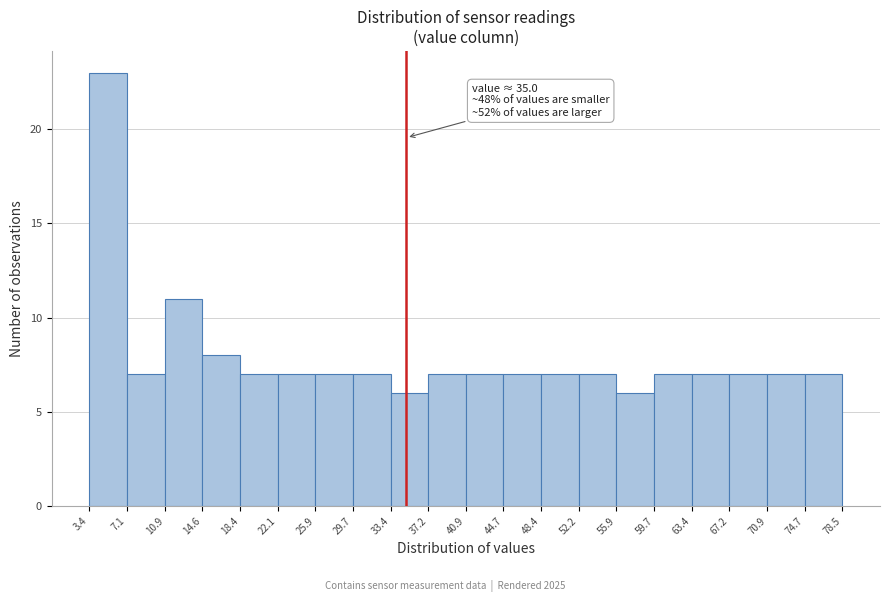

Which range on the x-axis has the tallest bar?

3.4 to 7.1